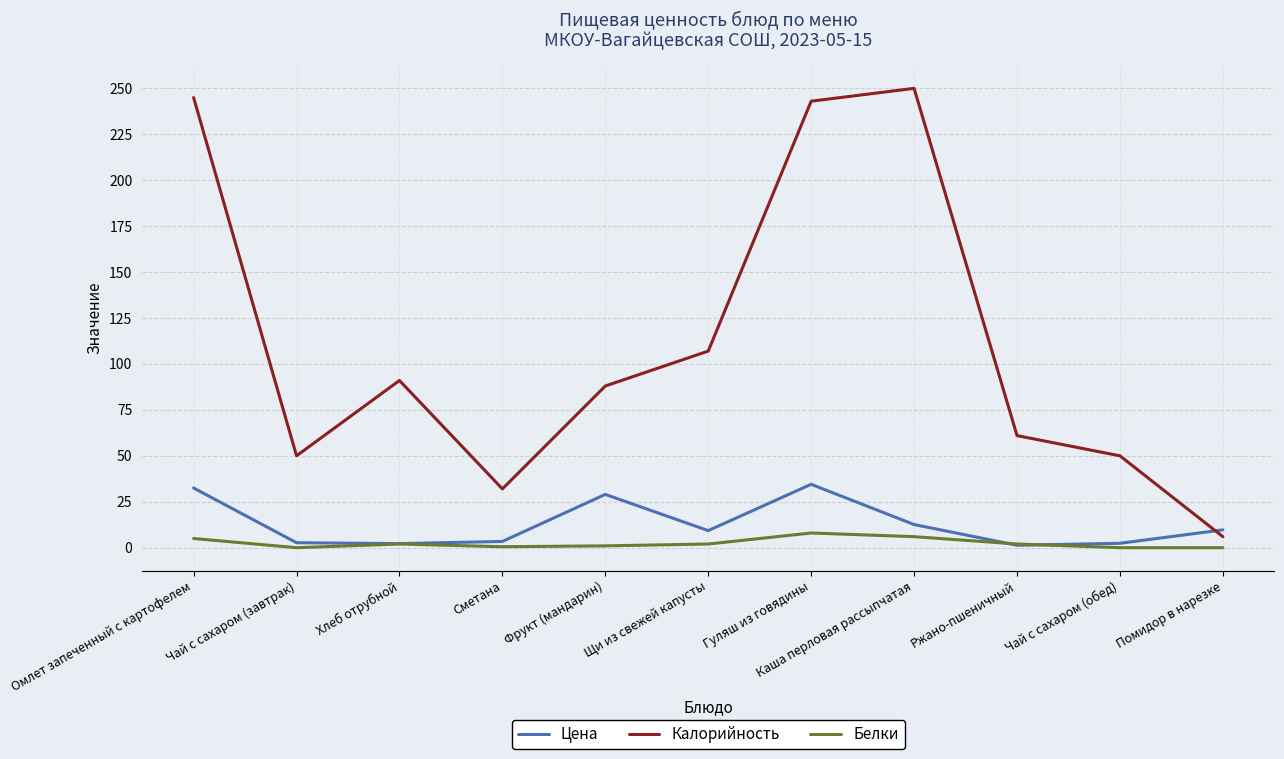

Read the Белки value at Хлеб отрубной.

2.0